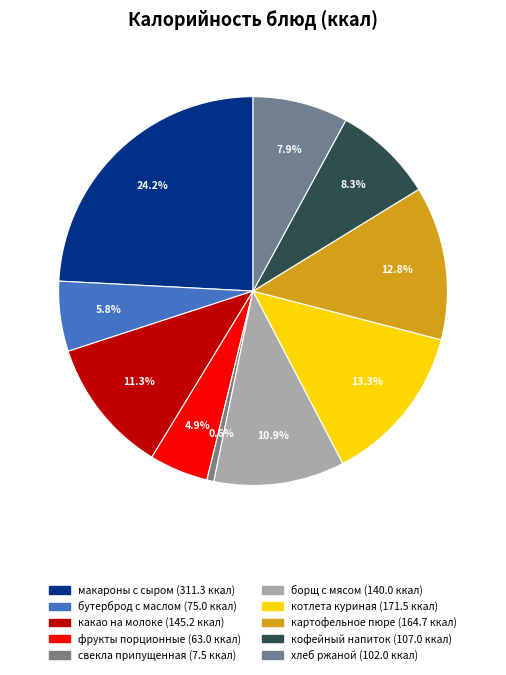

Rank the categories by value from highest to lowest.

макароны с сыром, котлета куриная, картофельное пюре, какао на молоке, борщ с мясом, кофейный напиток, хлеб ржаной, бутерброд с маслом, фрукты порционные, свекла припущенная